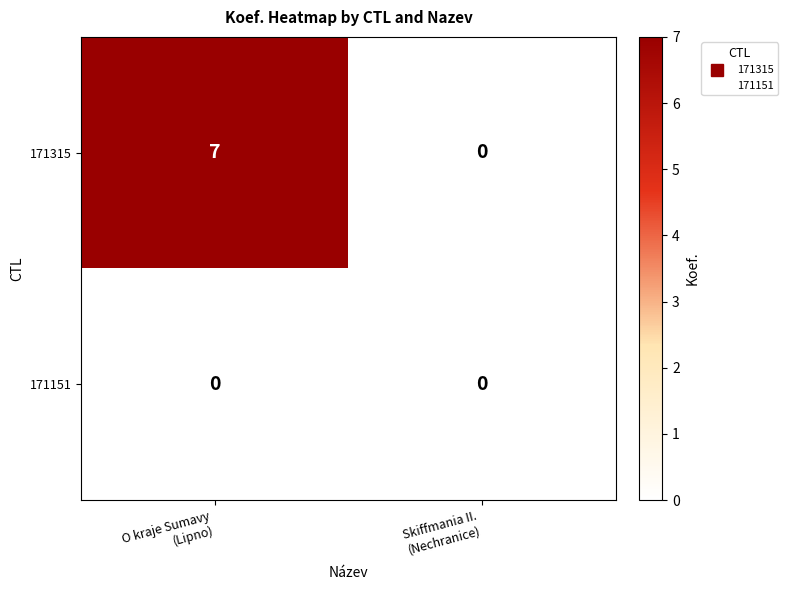

List the series in order of their peak value, lowest first.

171151, 171315